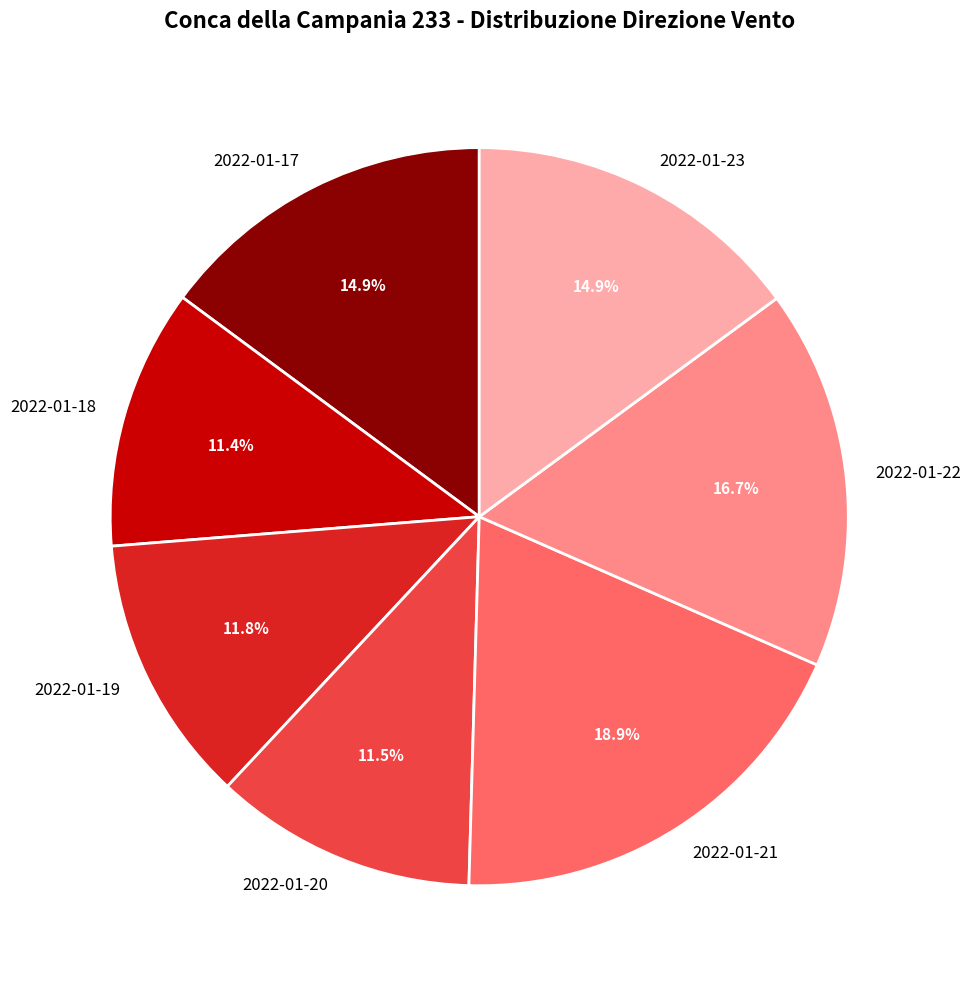

Count the number of slices in the pie.

7